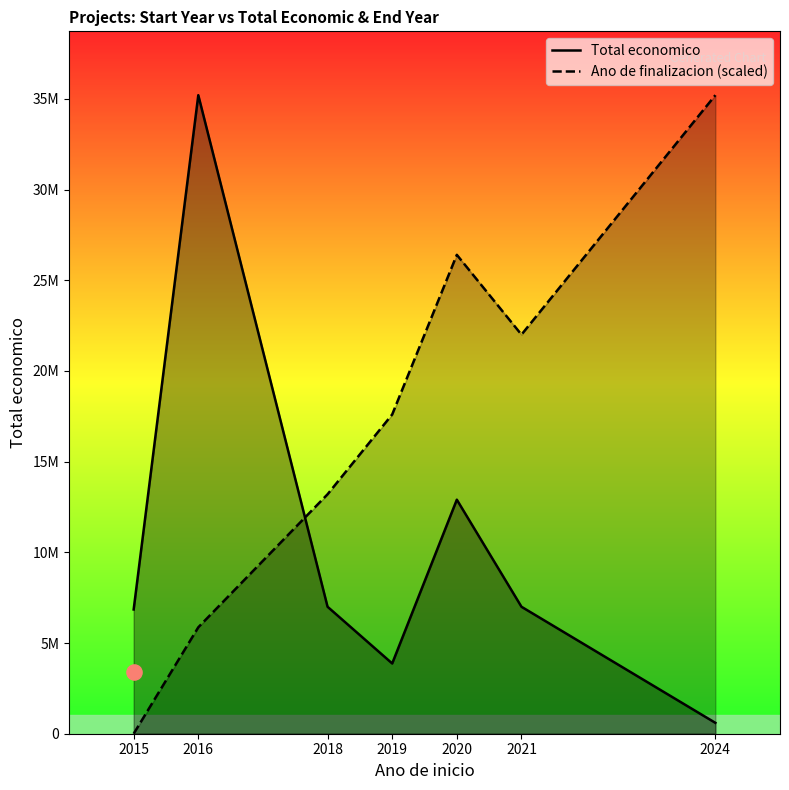

What is the total value across all series at 2018?

20201696.2